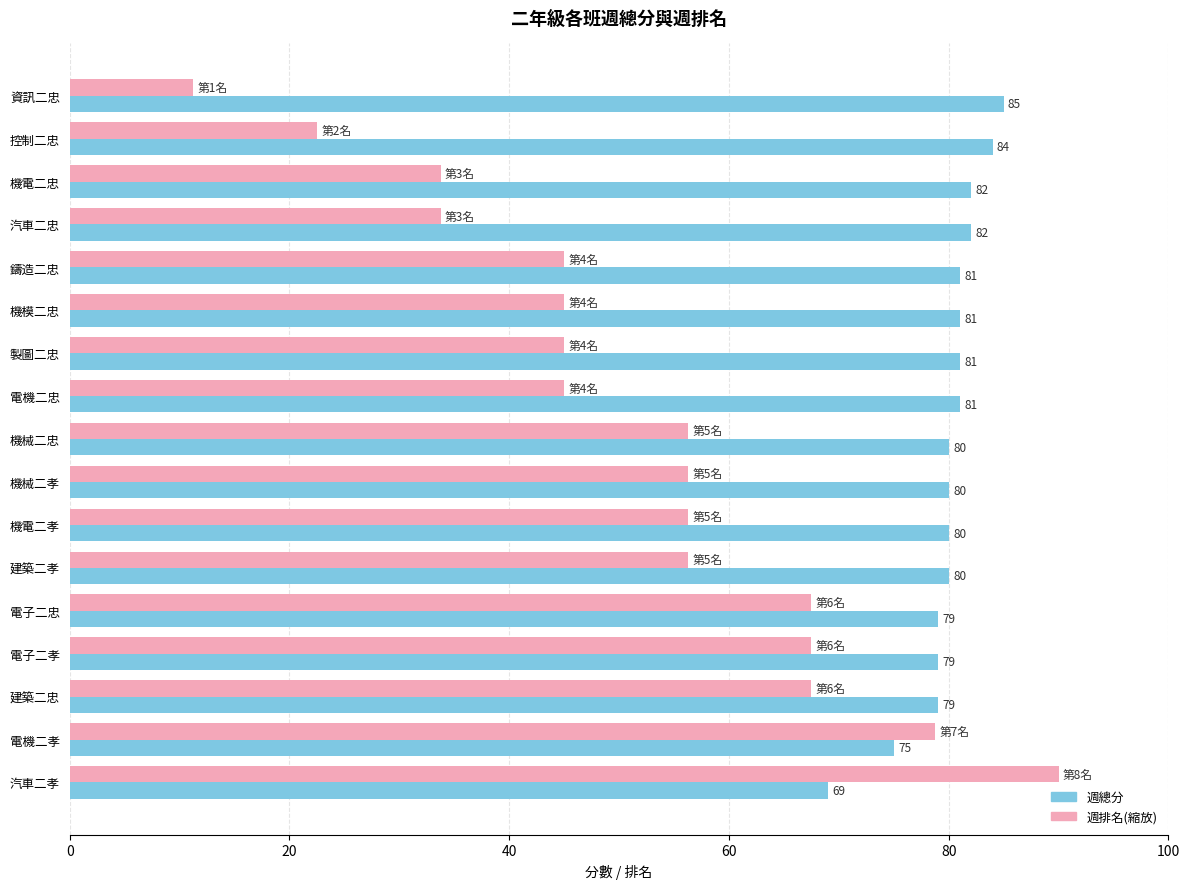

At 製圖二忠, list the series in order from smallest to largest.

週排名(縮放), 週總分